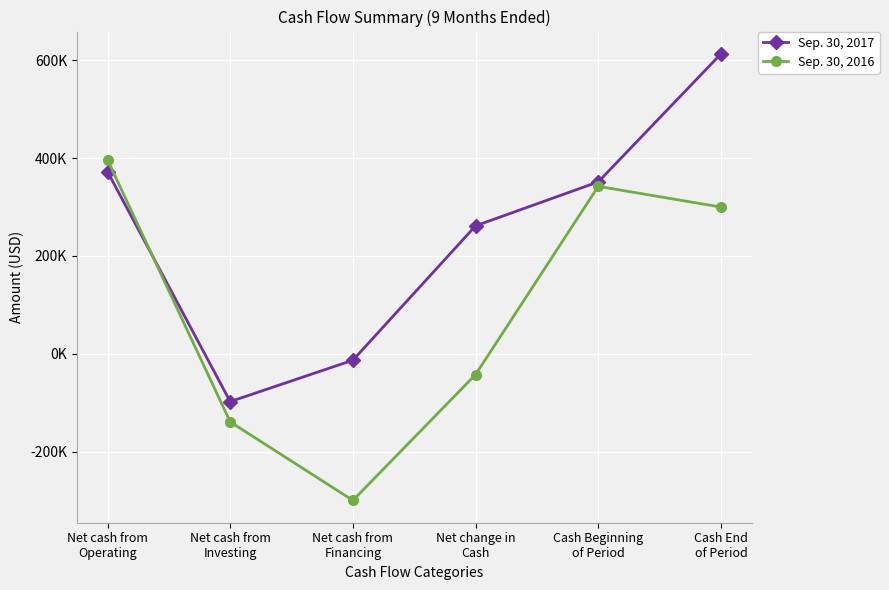

Which series ends up on top after the final intersection of Sep. 30, 2017 and Sep. 30, 2016?

Sep. 30, 2017